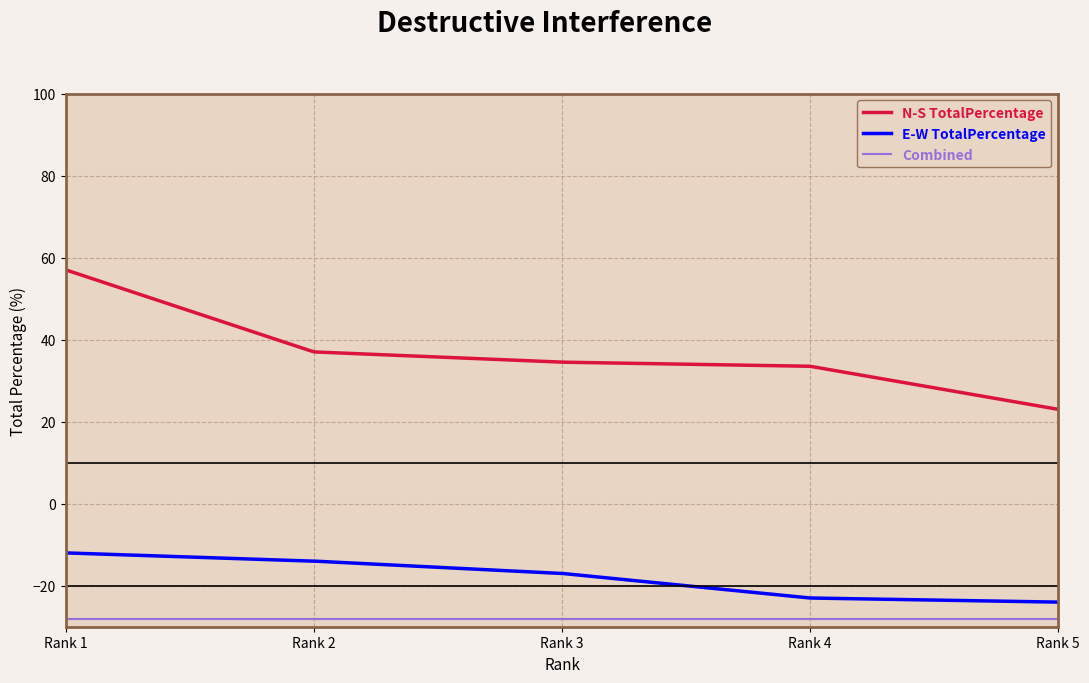

What is the highest value of the N-S TotalPercentage series?

57.0